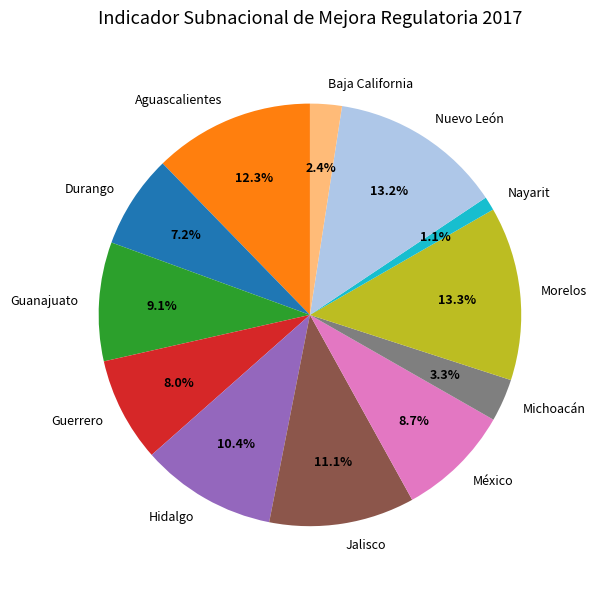

What is the ratio of the value at Durango to the value at Hidalgo?

0.7